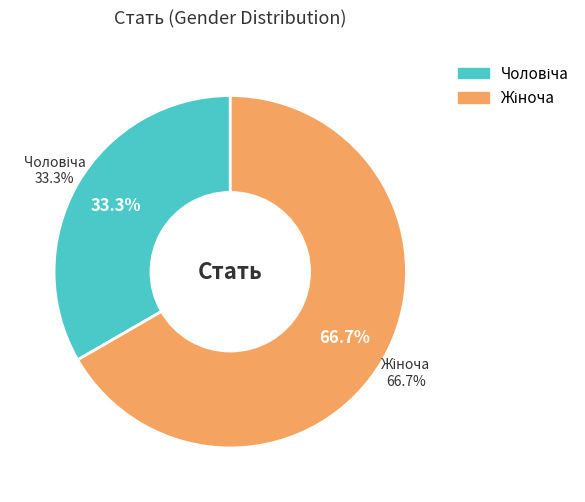

To the nearest percent, what percentage of the pie is Жіноча?

67%